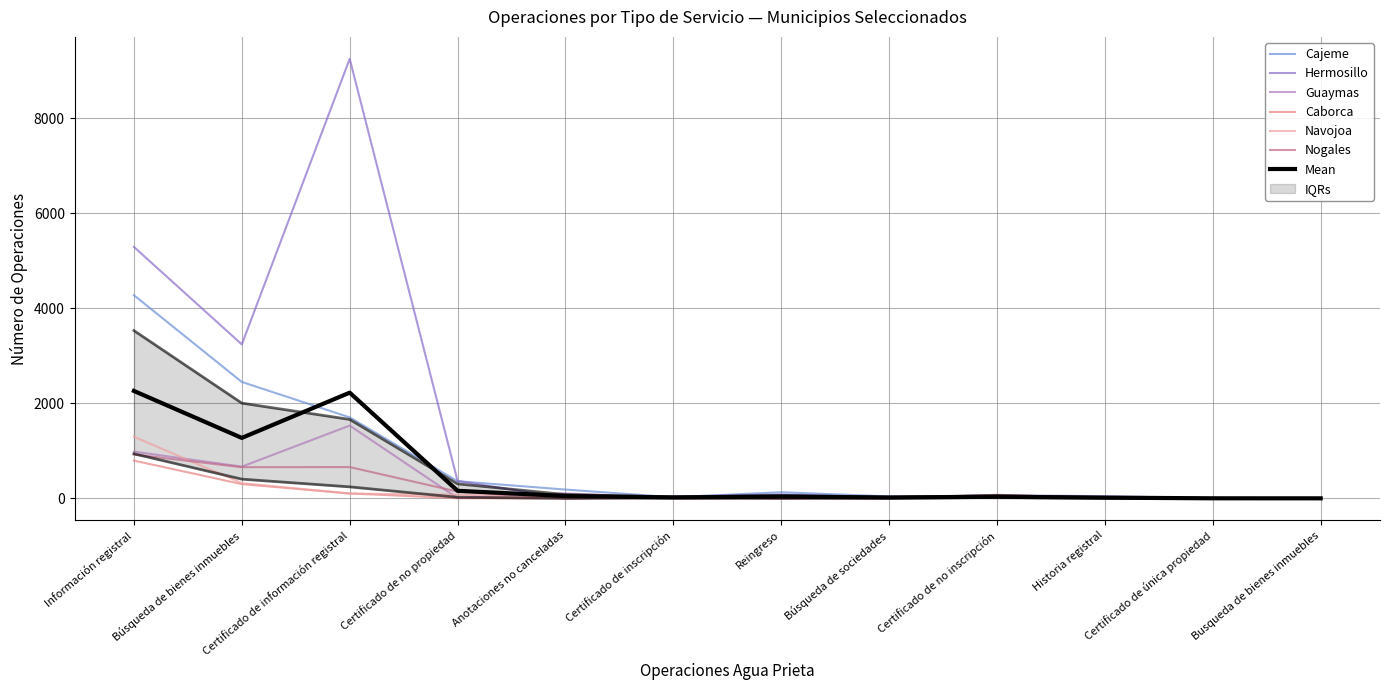

Which category has the lowest value in the Cajeme series?

Certificado de única propiedad